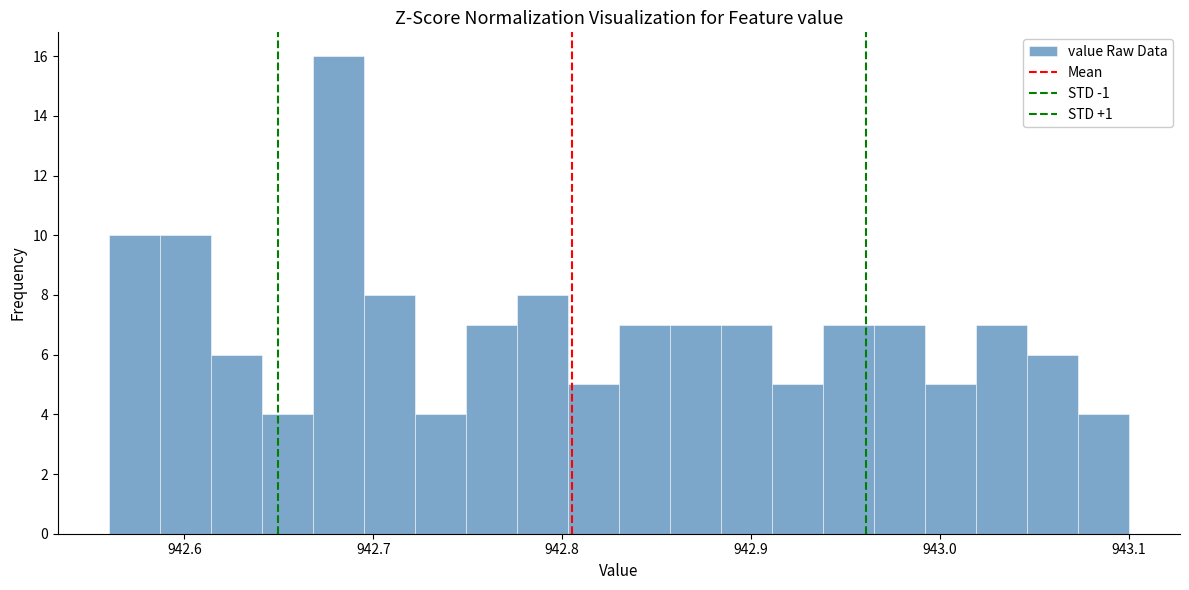

Around what value on the x-axis is the tallest bar? Give the approximate position of its centre, as read against the axis.

942.68